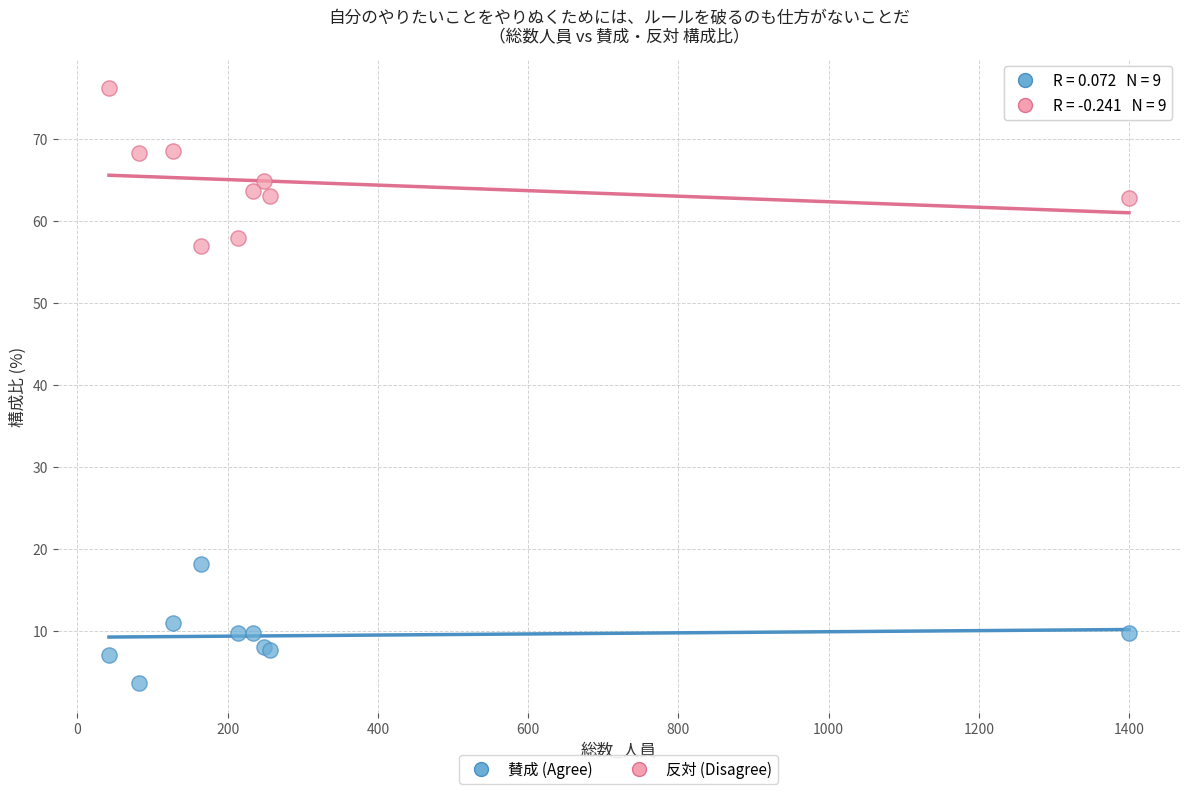

Which series reaches the maximum Y coordinate?

反対 (Disagree)